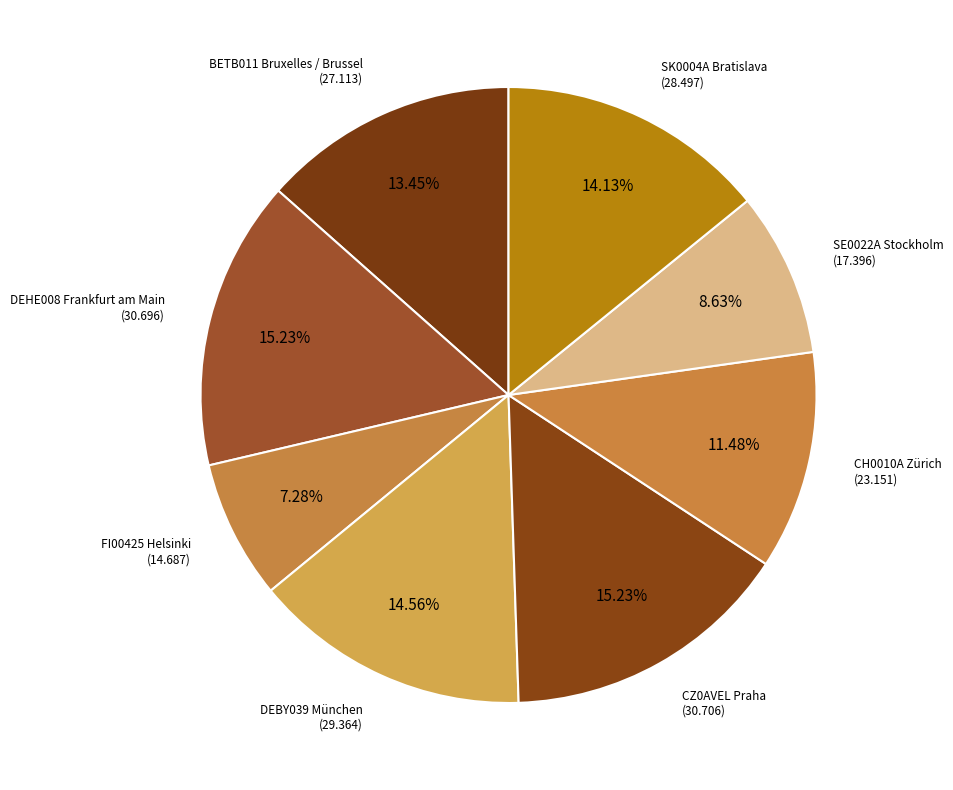

To the nearest percent, what is the average slice percentage?

12%